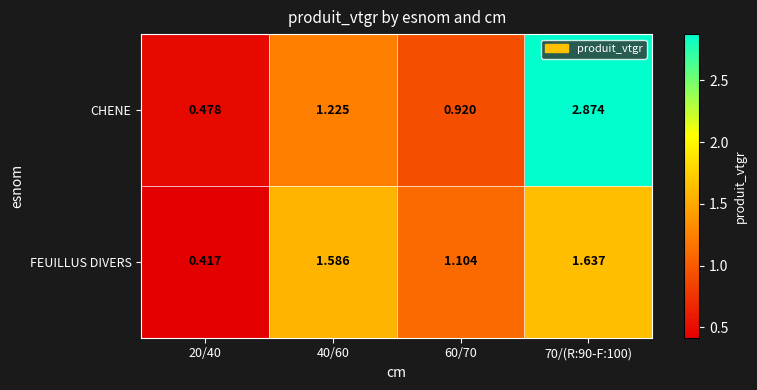

Rank the series at 40/60 from lowest to highest value.

CHENE, FEUILLUS DIVERS